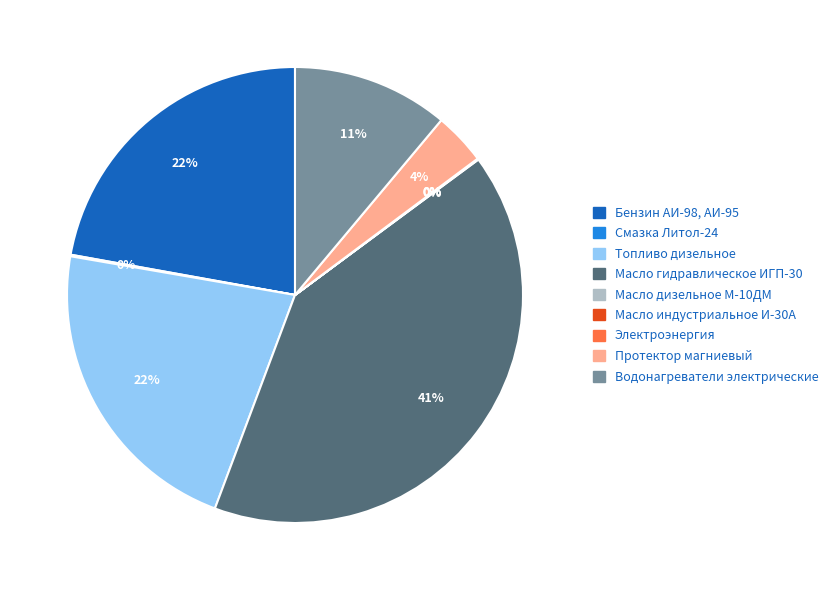

What percentage is the Масло гидравлическое ИГП-30 slice, to the nearest percent?

41%